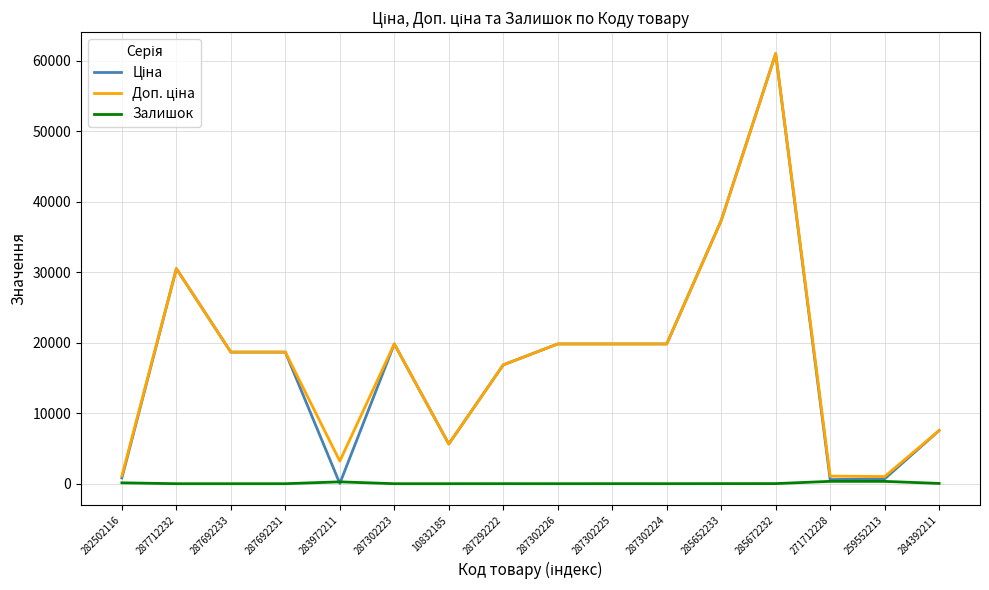

The Залишок series shows 5.0 at 287302225. True or false?

True